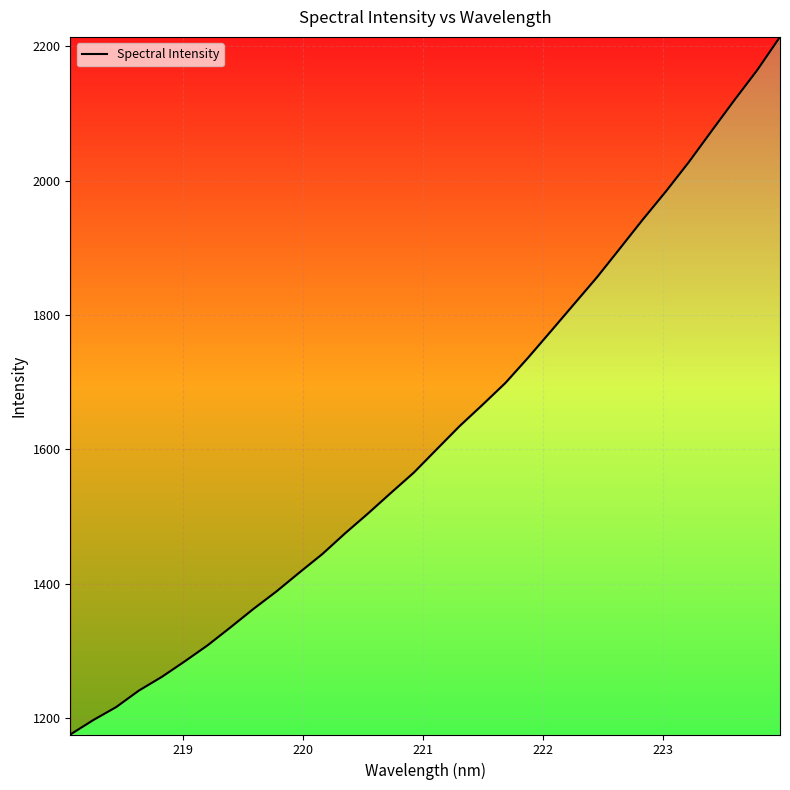

What is the difference between the maximum and minimum values?

1038.8